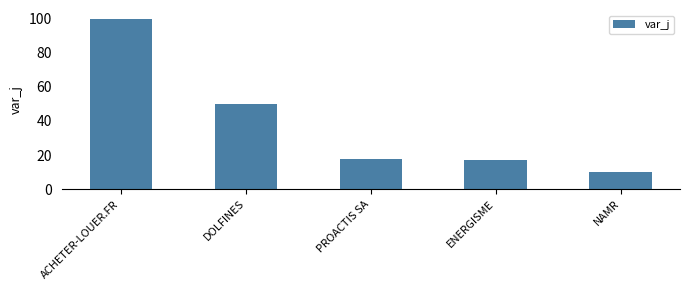

True or false: the data shows 17.1 at ENERGISME.

True